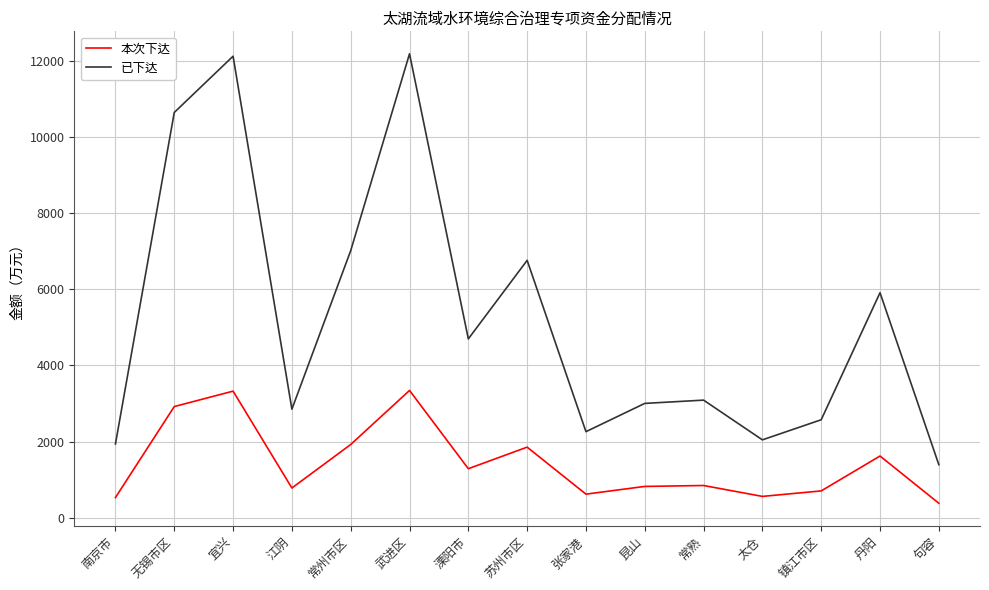

Which series has the largest total across all categories?

已下达